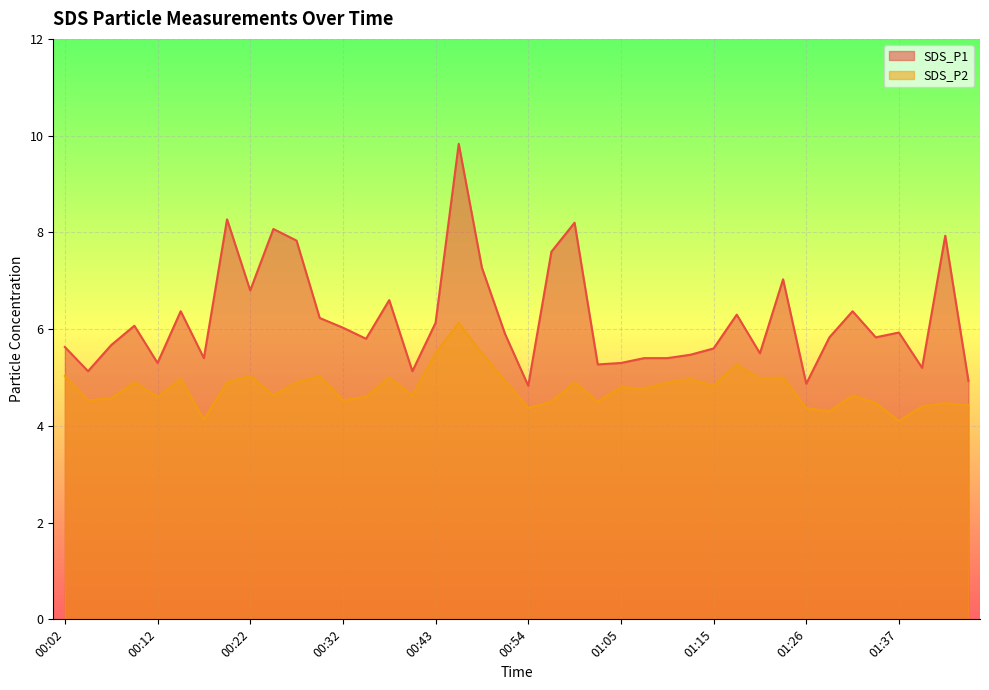

At 01:40, list the series in order from largest to smallest.

SDS_P1, SDS_P2